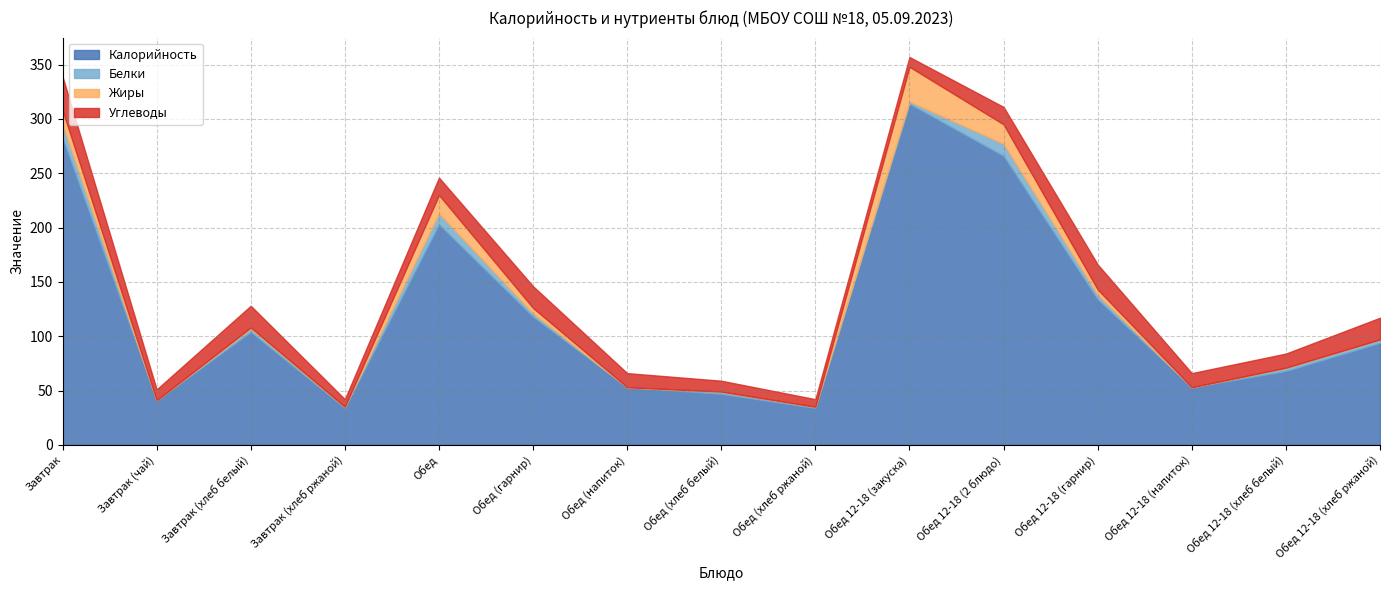

True or false: Белки and Калорийность cross at least once.

False